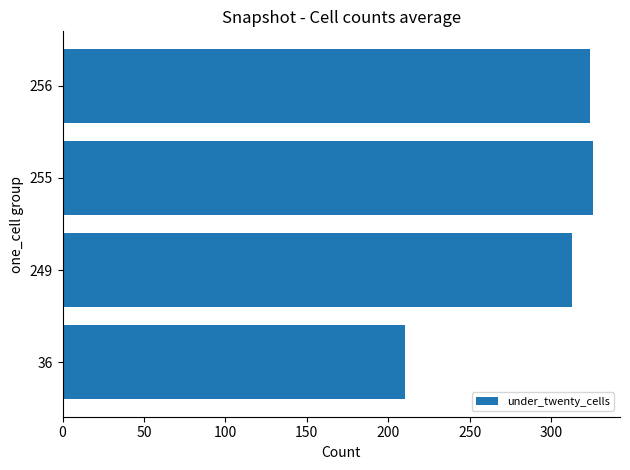

Is it true that the value at 255 is 487?

False